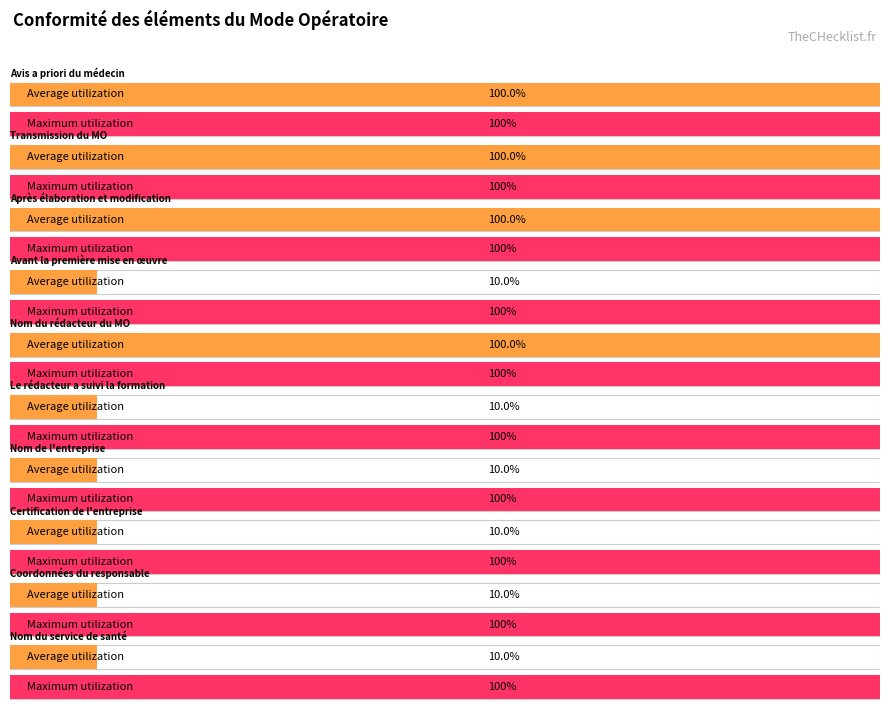

The value of C at 13 is -1. True or false?

False